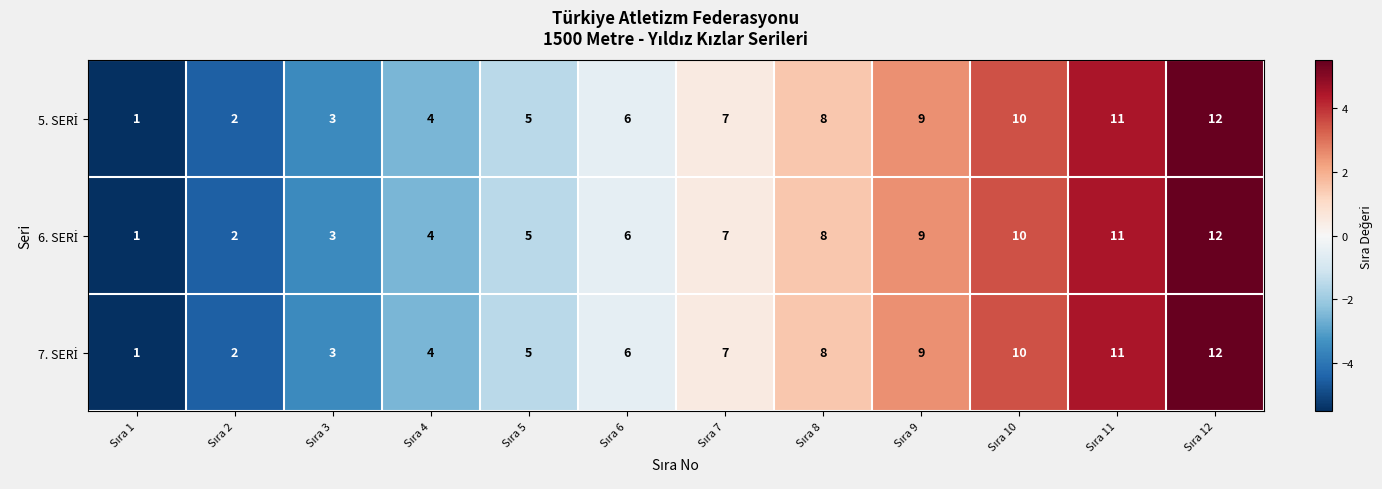

How many categories are shown in the chart?

12